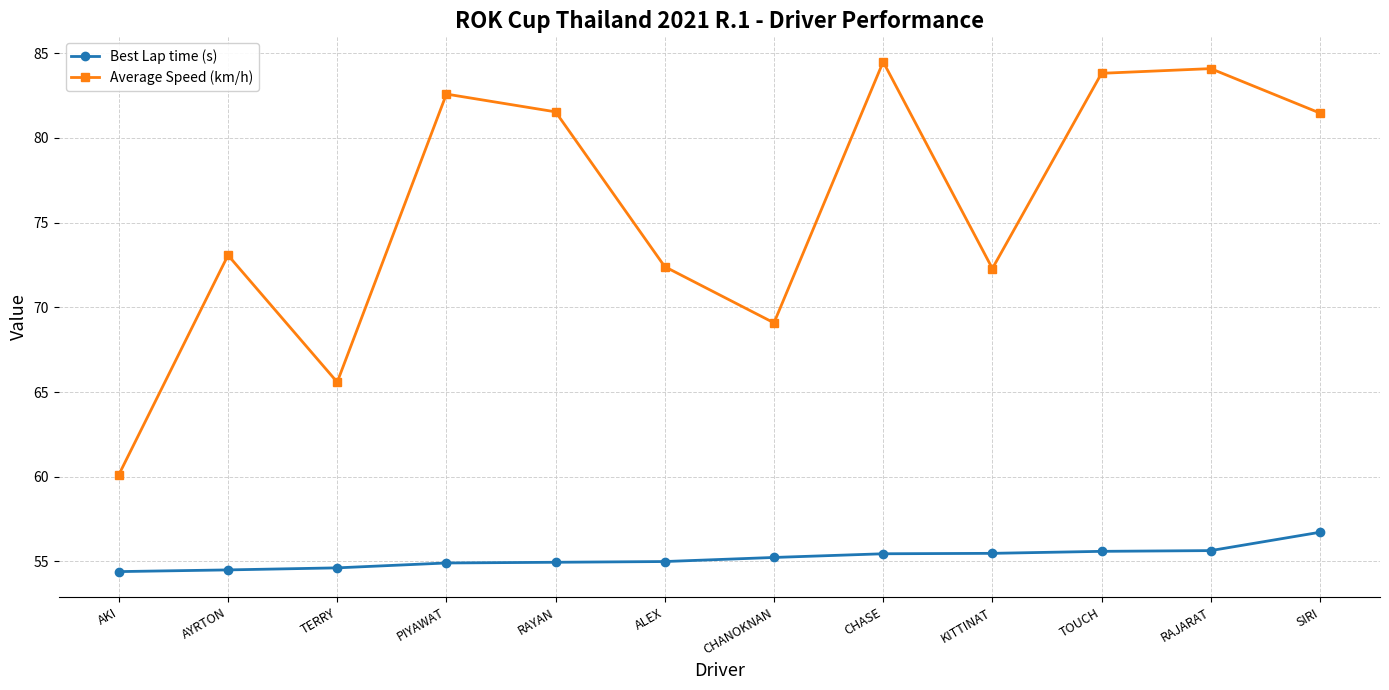

Rank the series by their average value, from lowest to highest.

Best Lap time (s), Average Speed (km/h)